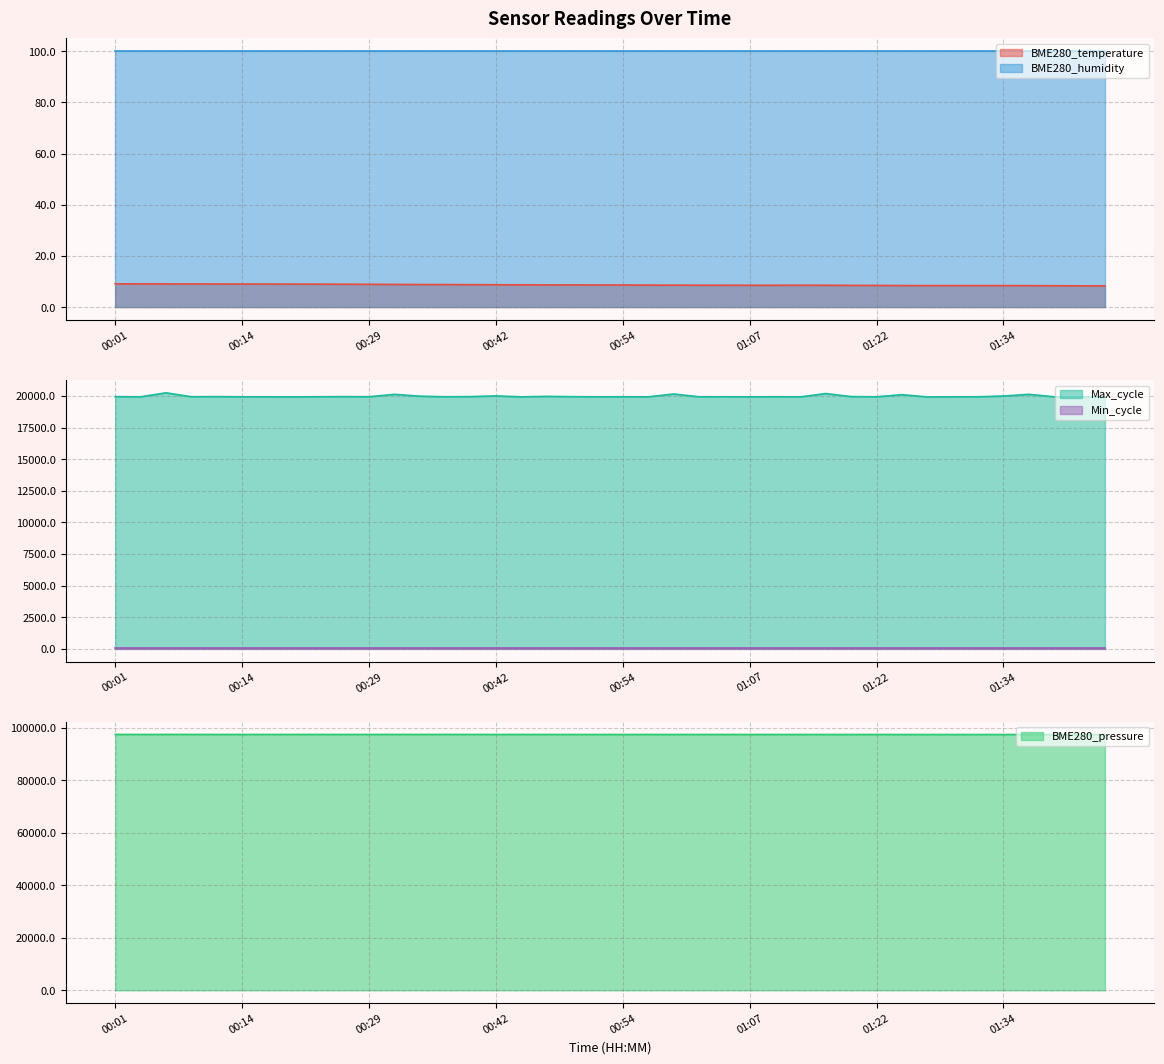

True or false: BME280_temperature and BME280_humidity cross at least once.

False